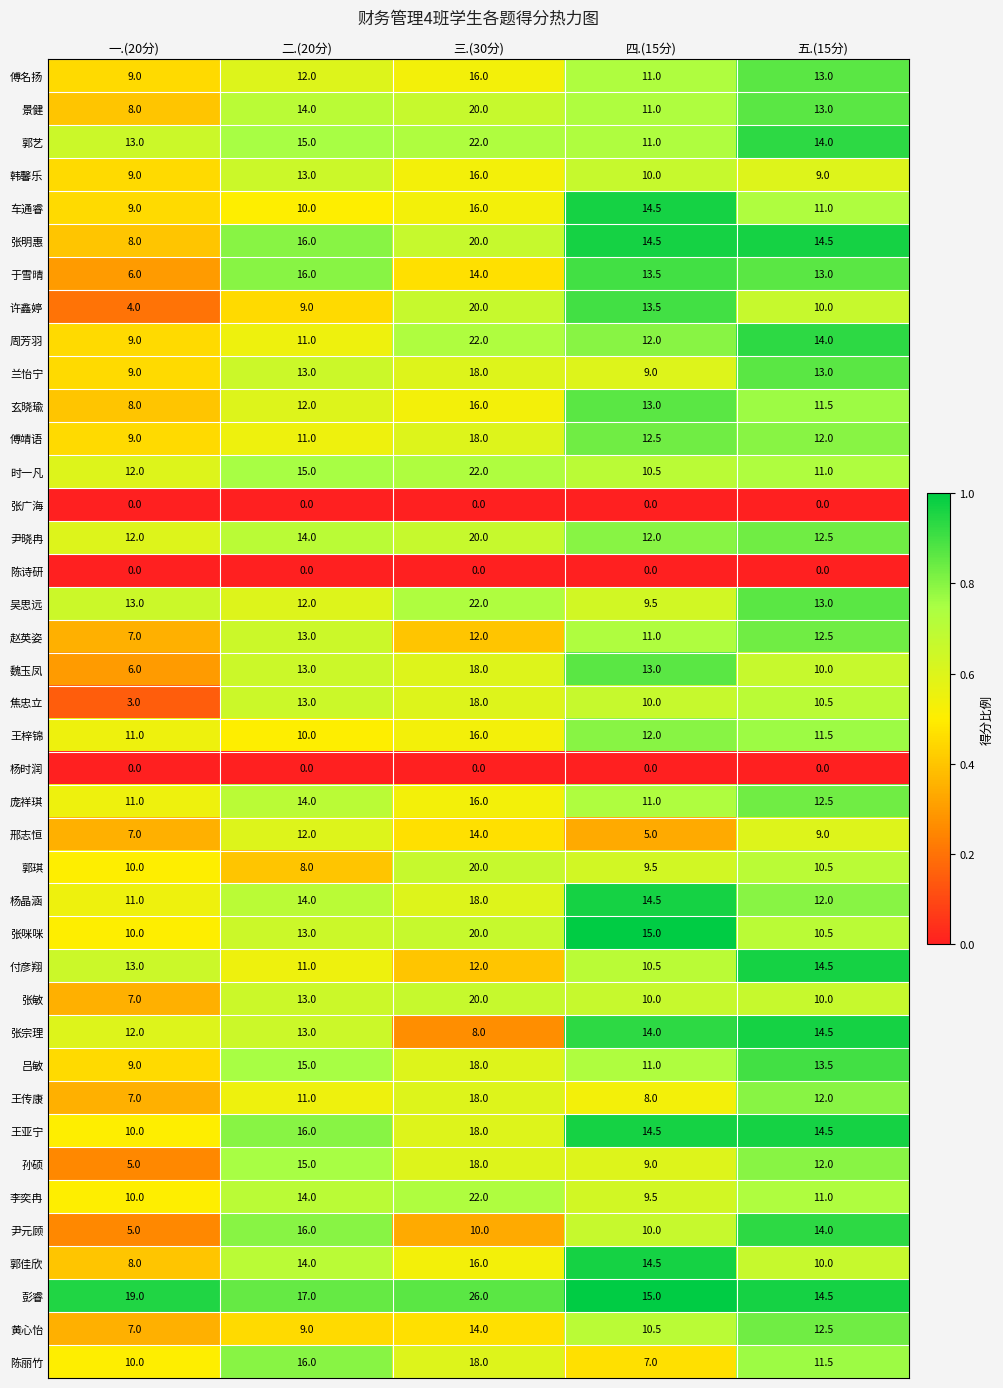

List the labels in order of 张宗理 value, smallest first.

三.(30分), 一.(20分), 二.(20分), 四.(15分), 五.(15分)